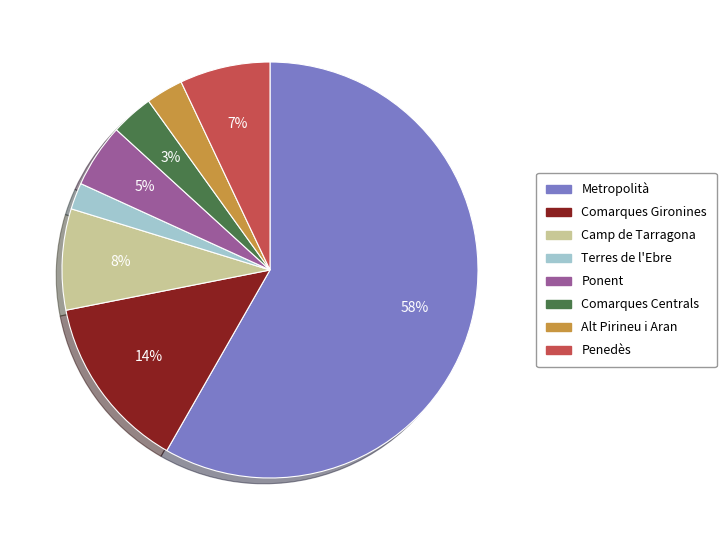

To the nearest percent, what is the combined percentage of Comarques Gironines and Ponent?

19%